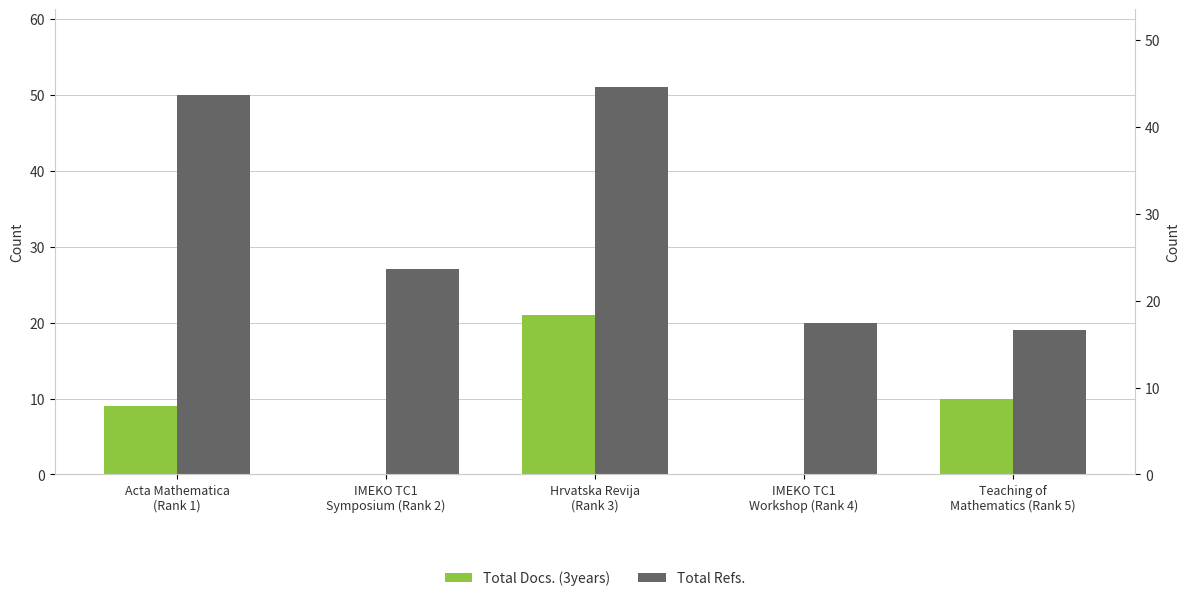

What is the difference between the second highest and second lowest values in the Total Docs. (3years) series?

10